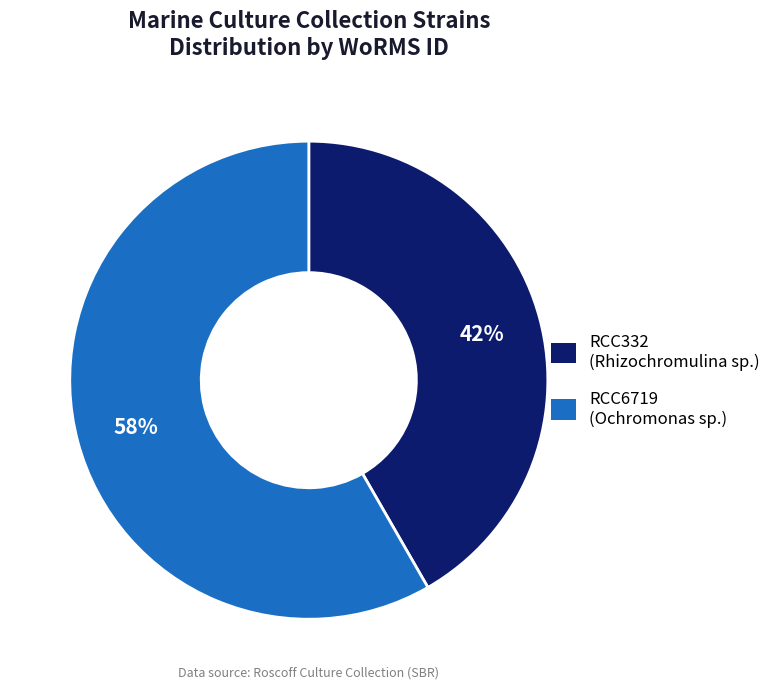

Approximately how many times larger is the value at RCC6719 compared to RCC332?

1.4